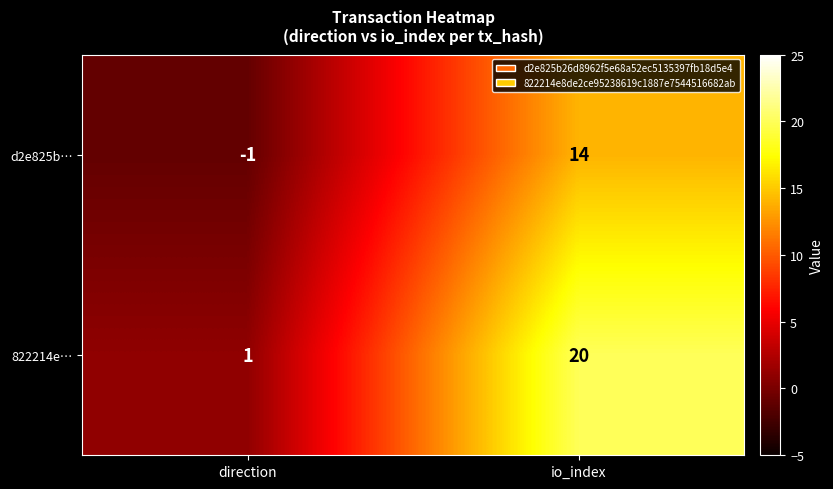

Rank the series by their average value, from highest to lowest.

822214e…, d2e825b…